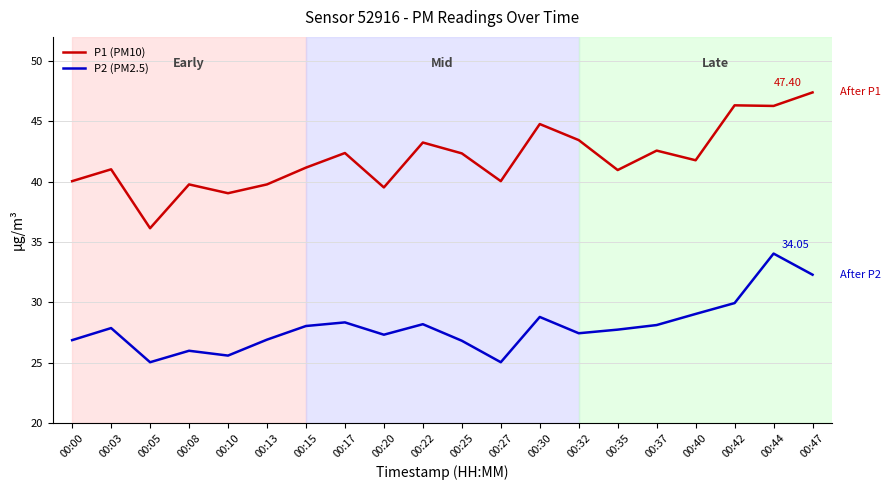

At which category does P1 (PM10) reach its first local peak?

00:03